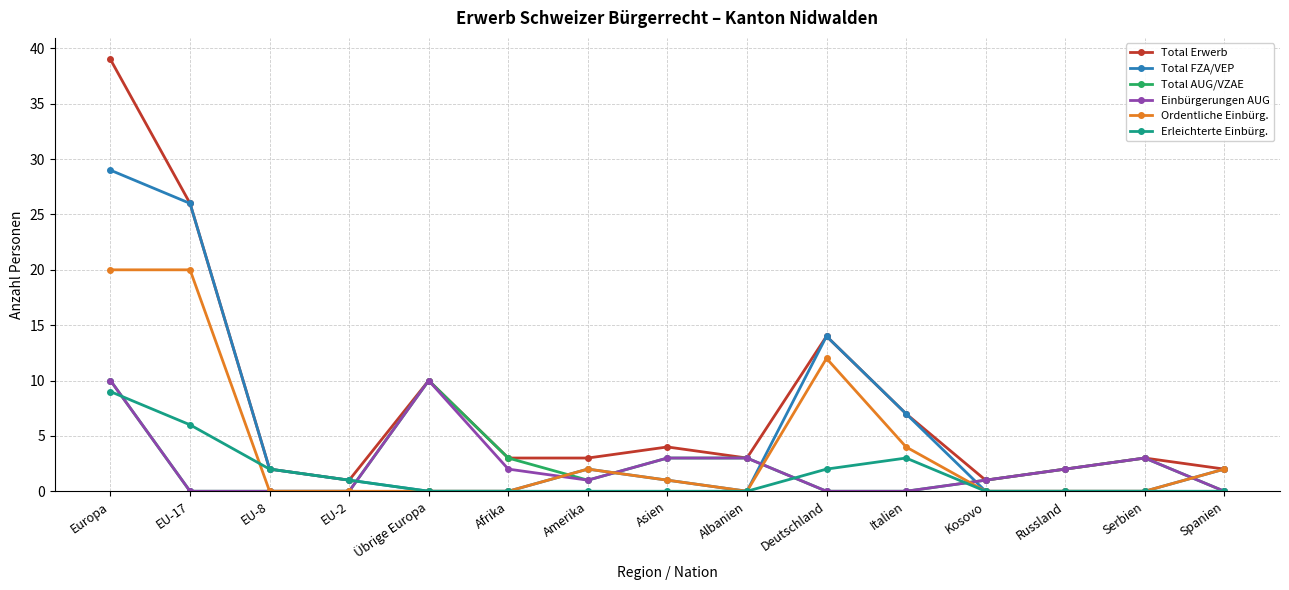

What is the difference between the maximum and minimum values in the Einbürgerungen AUG series?

10